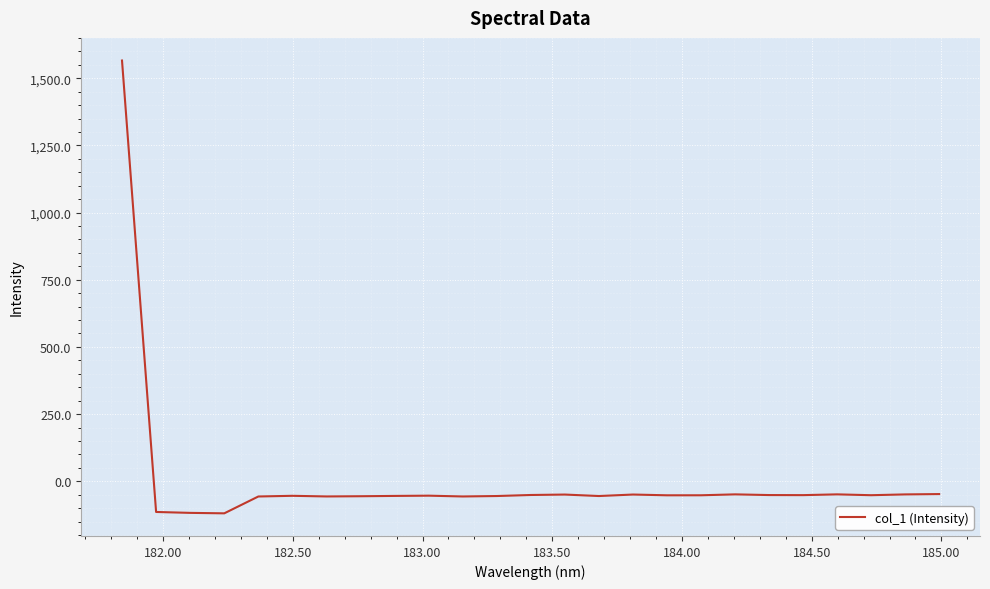

How many positive values are there?

1